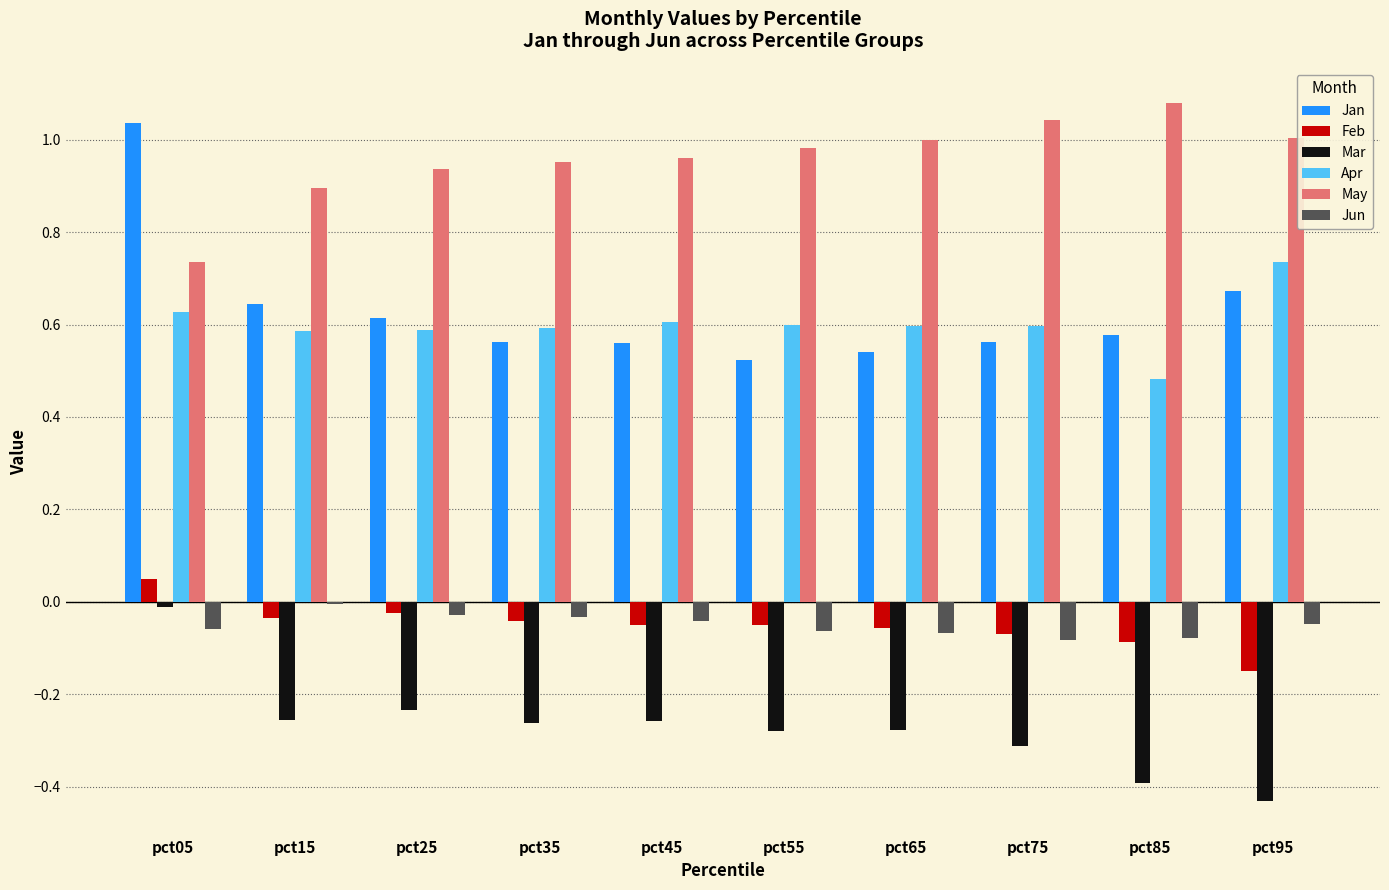

The value of Mar at pct55 is -0.2. True or false?

False